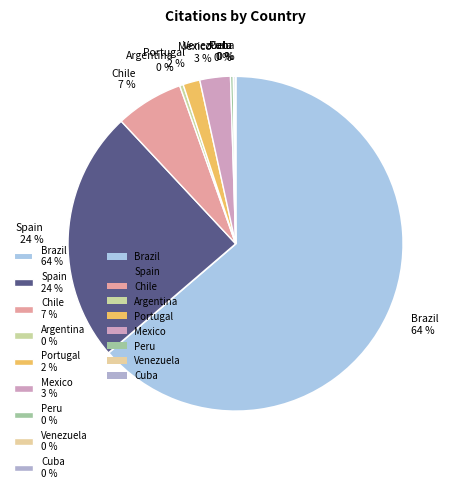

Do Spain and Argentina together represent more than half of the pie?

No